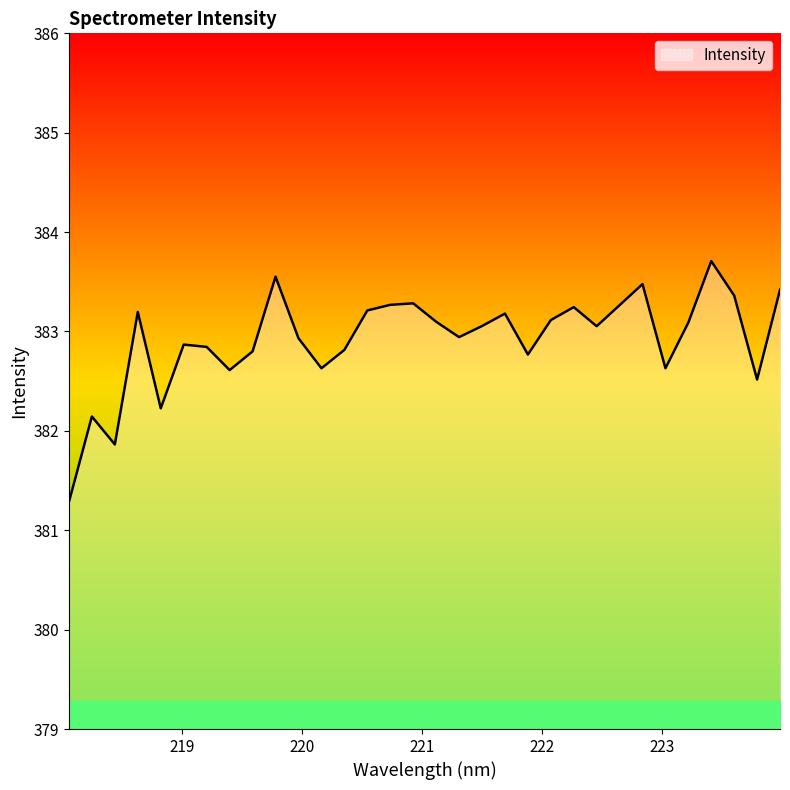

What is the minimum value shown in the chart?

381.3